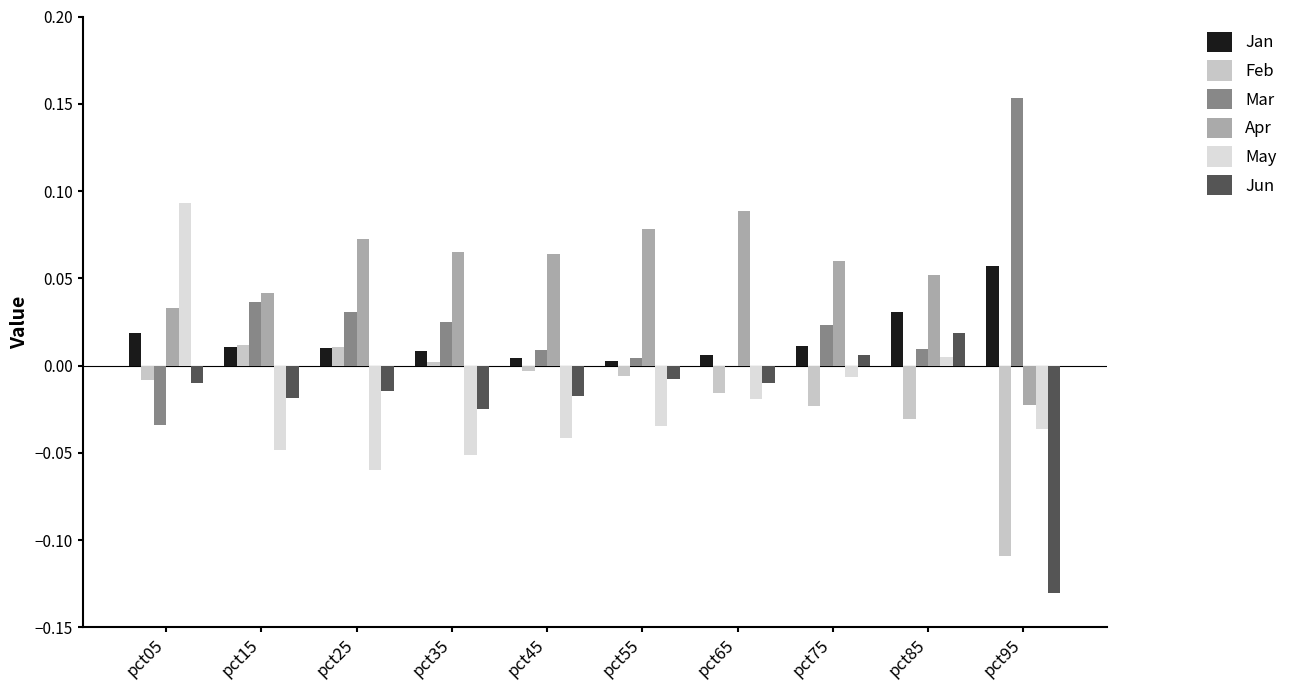

Are the bars grouped side by side (vs. stacked)?

Yes